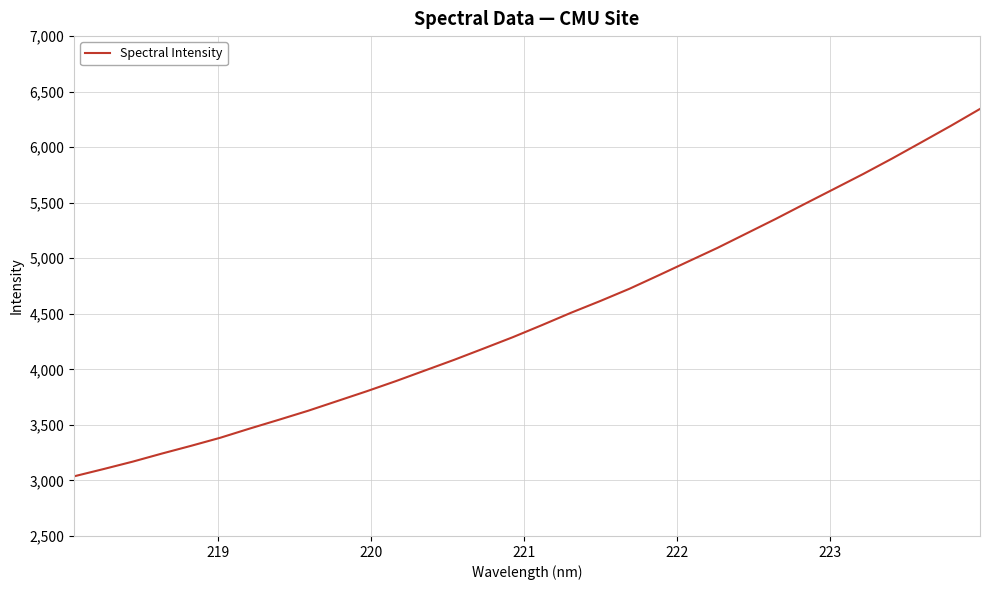

What is the greatest value displayed?

6344.5